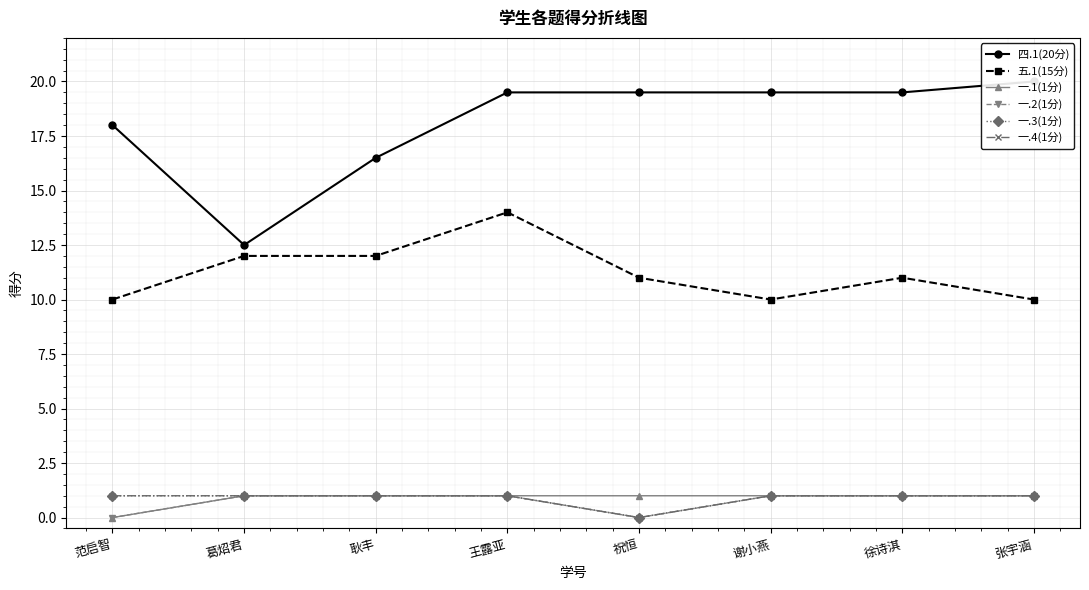

Between 王露亚 and 张宇涵, which is larger?

张宇涵